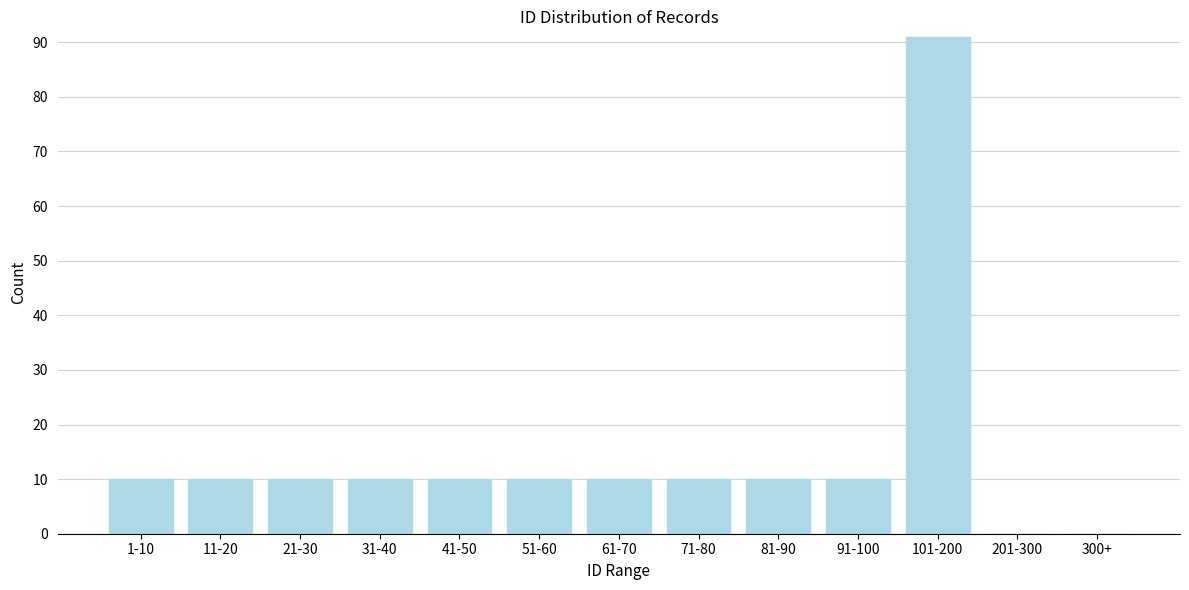

Reading left to right, list all the values displayed in this chart.

1-10=10	11-20=10	21-30=10	31-40=10	41-50=10	51-60=10	61-70=10	71-80=10	81-90=10	91-100=10	101-200=91	201-300=0	300+=0